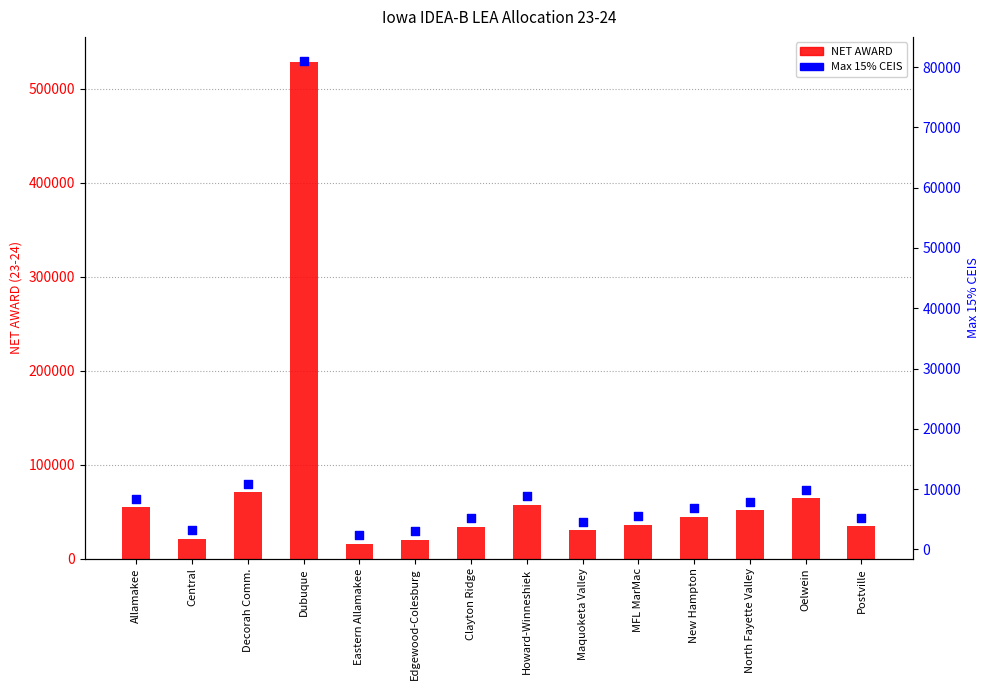

Which series has the largest Y range (max minus min)?

NET AWARD